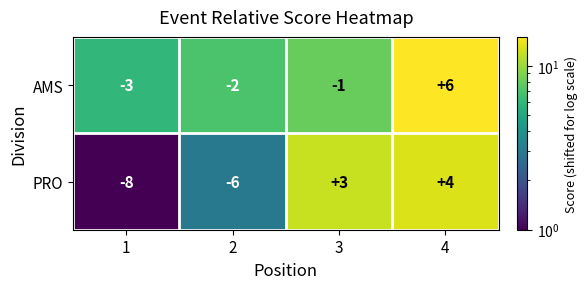

What is the minimum value shown in the chart?

-8